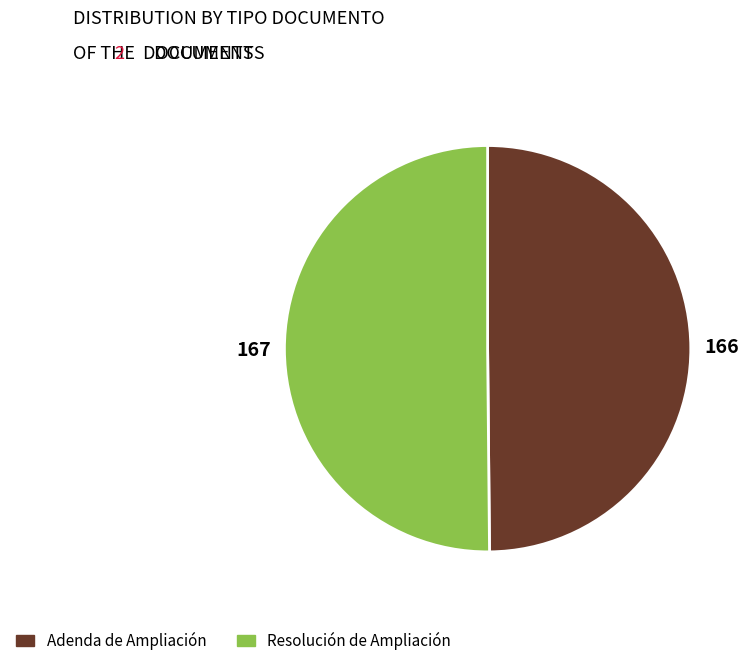

The Adenda de Ampliación slice represents 37% of the pie. True or false?

False